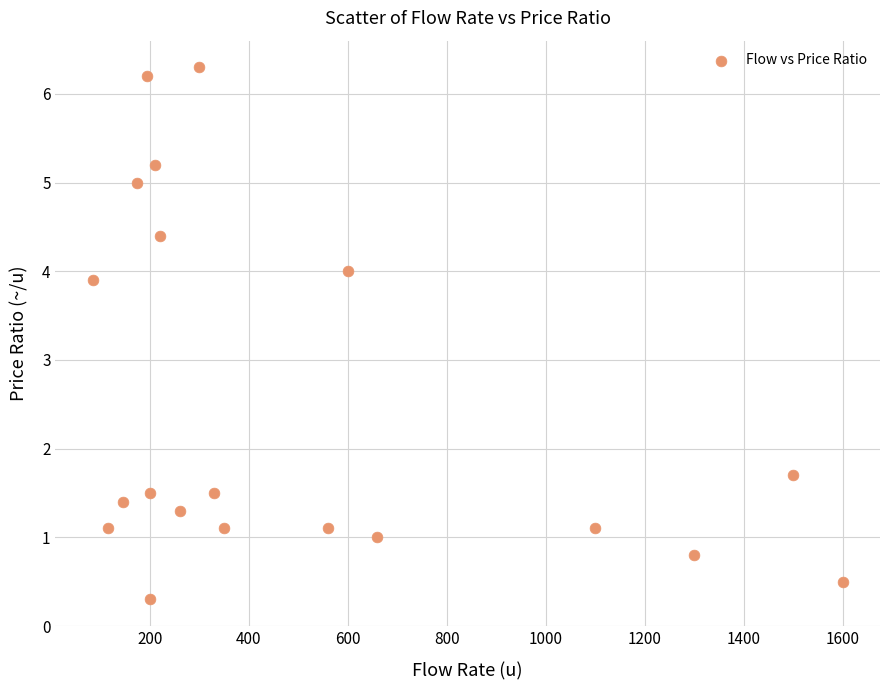

What is the range of Y values (max minus min)?

6.0